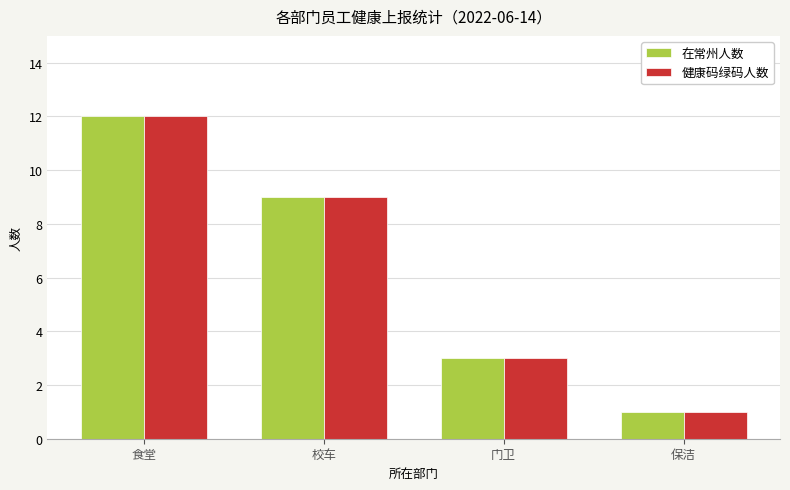

What is the sum of all 健康码绿码人数 values?

25